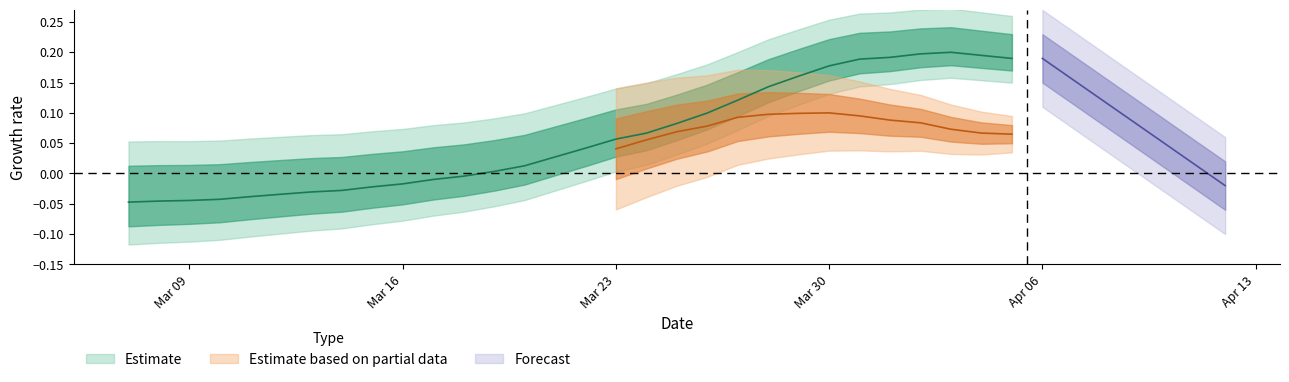

How many points are higher than both their immediate neighbors (excluding endpoints)?

1